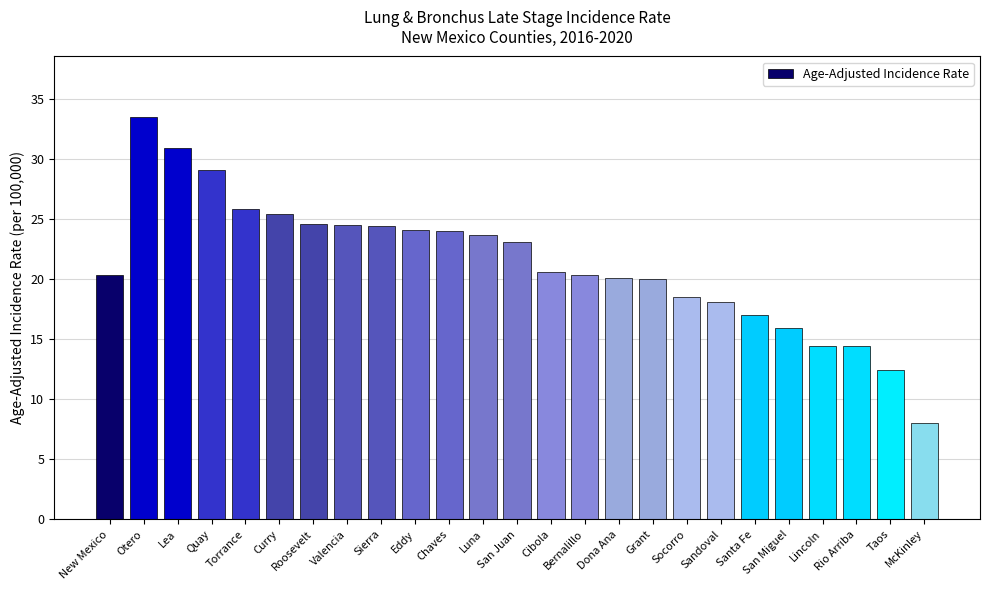

What is the label of the 5th bar from the right?

San Miguel